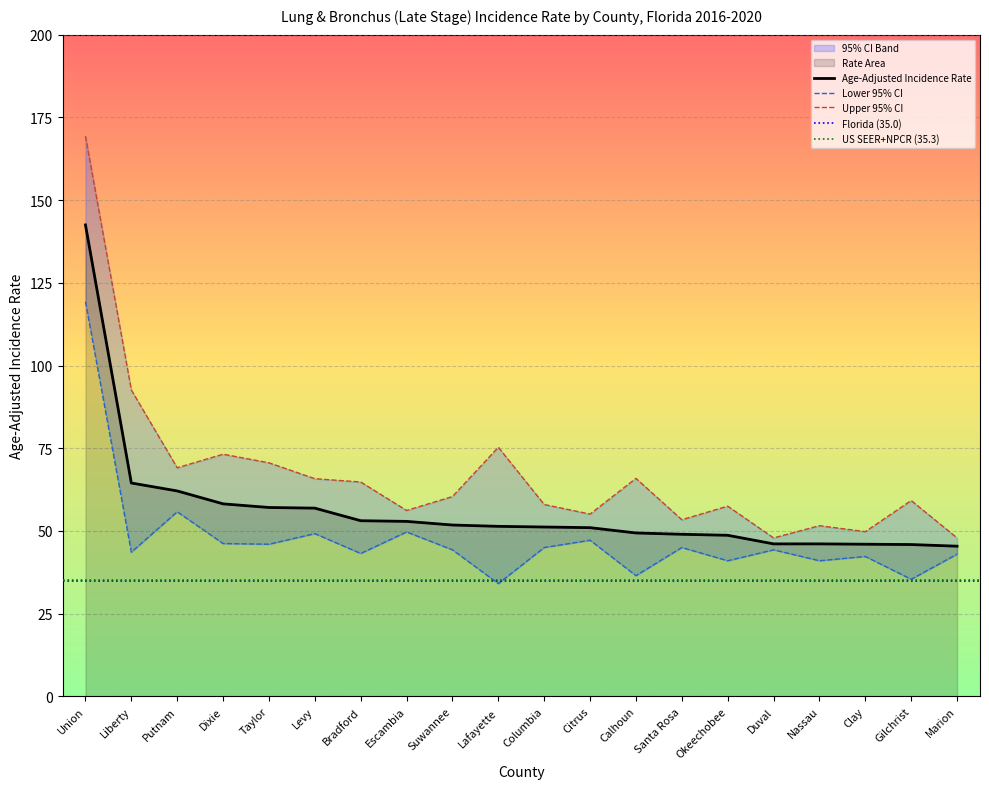

How many series are shown in this chart?

3